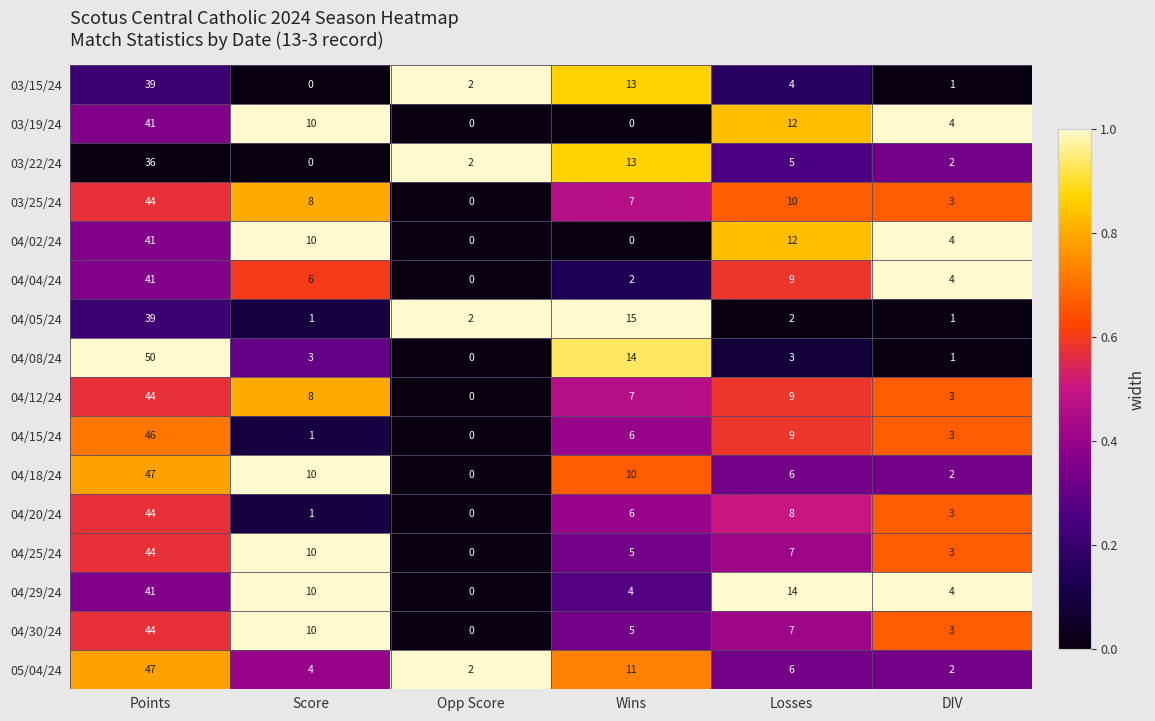

At which label is 04/30/24 closest to 22?

Score